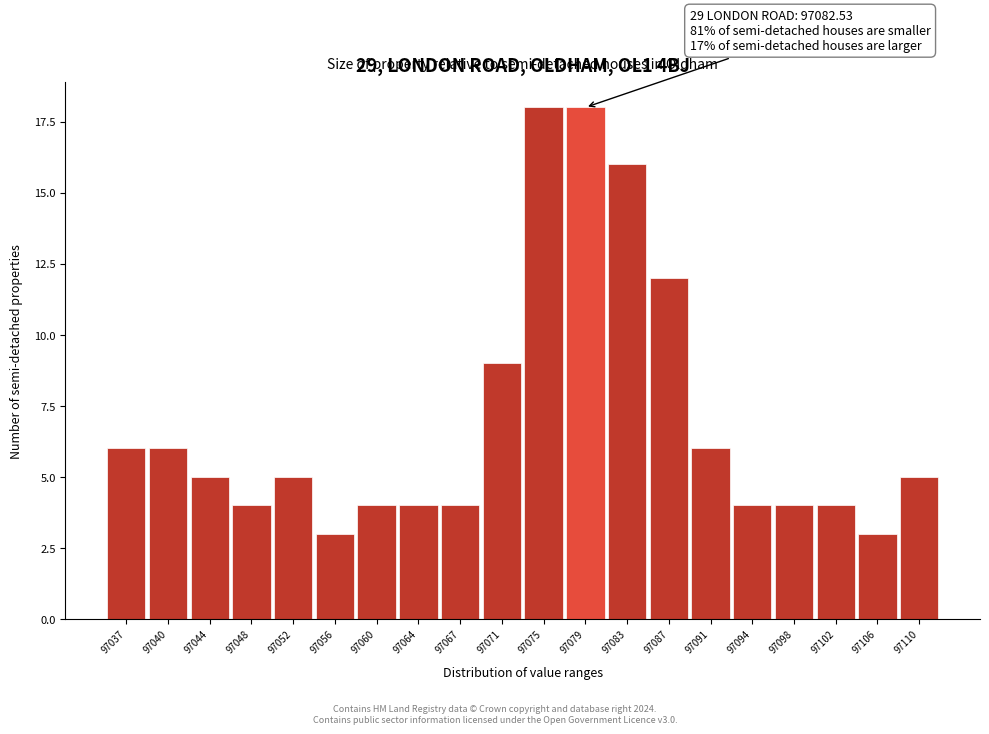

Reading left to right, what are all the values shown in this chart?

97037=6	97040=6	97044=5	97048=4	97052=5	97056=3	97060=4	97064=4	97067=4	97071=9	97075=18	97079=18	97083=16	97087=12	97091=6	97094=4	97098=4	97102=4	97106=3	97110=5